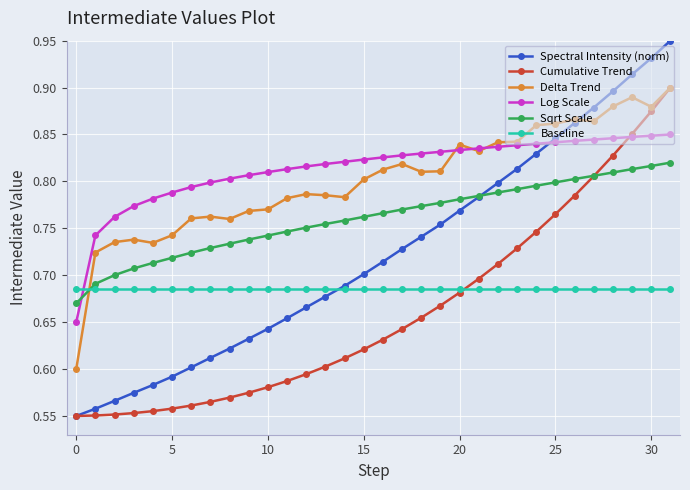

True or false: Delta Trend has more than 2 interior local peaks.

True